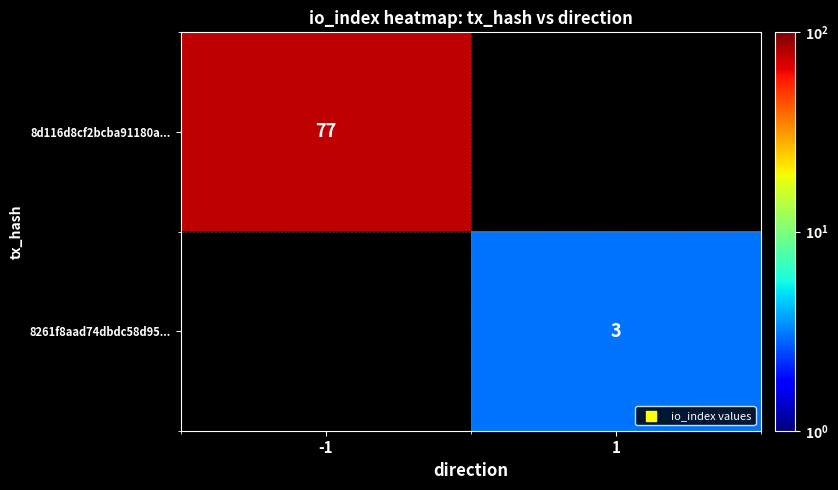

Is it true that 8d116d8cf2bcba91180a... equals 77 at -1?

True